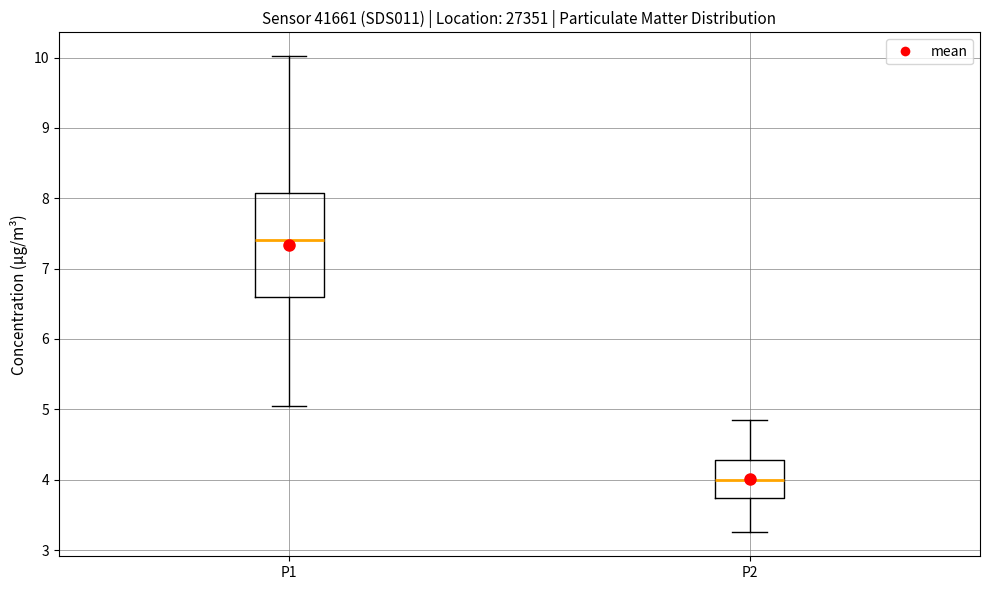

Reading left to right, read every box against the y-axis: the position of its median line, the range the box covers, and the ends of its whiskers. The values are not printed on the chart, so give them approximately, as read against the axis.

P1: median 7.4, box 6.6 to 8.1, whiskers 5.1 to 10.0
P2: median 4.0, box 3.7 to 4.3, whiskers 3.3 to 4.9